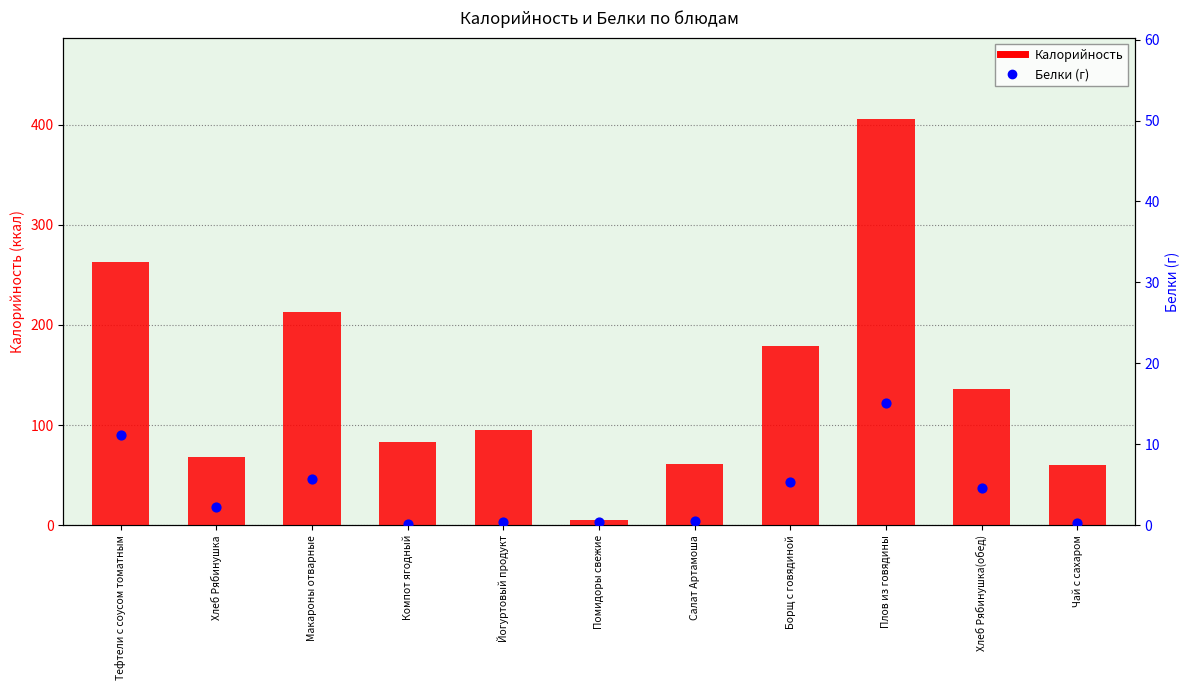

At which category is the sum across all series the highest?

Плов из говядины